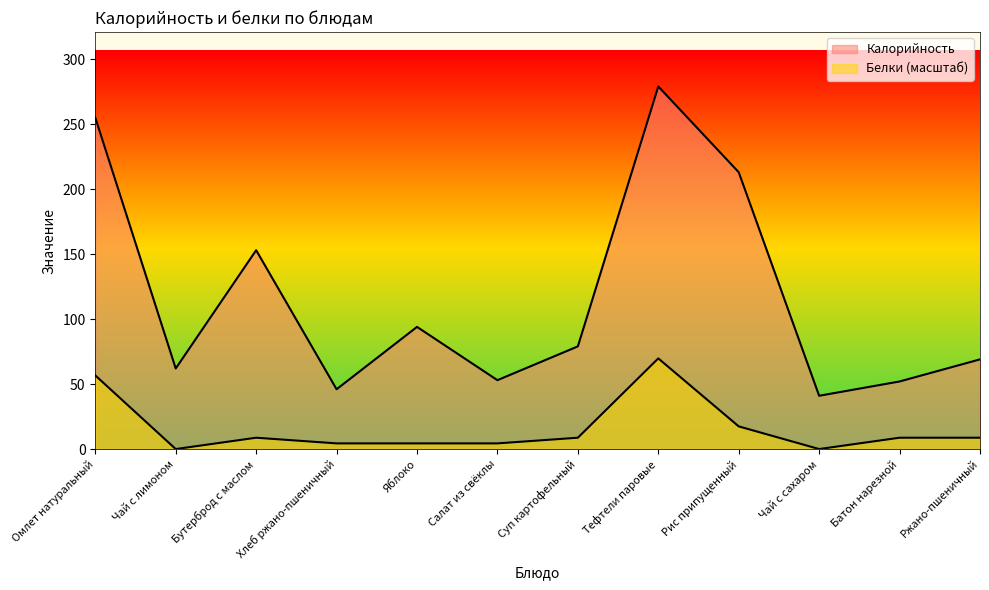

Which series has the largest total across all categories?

Калорийность